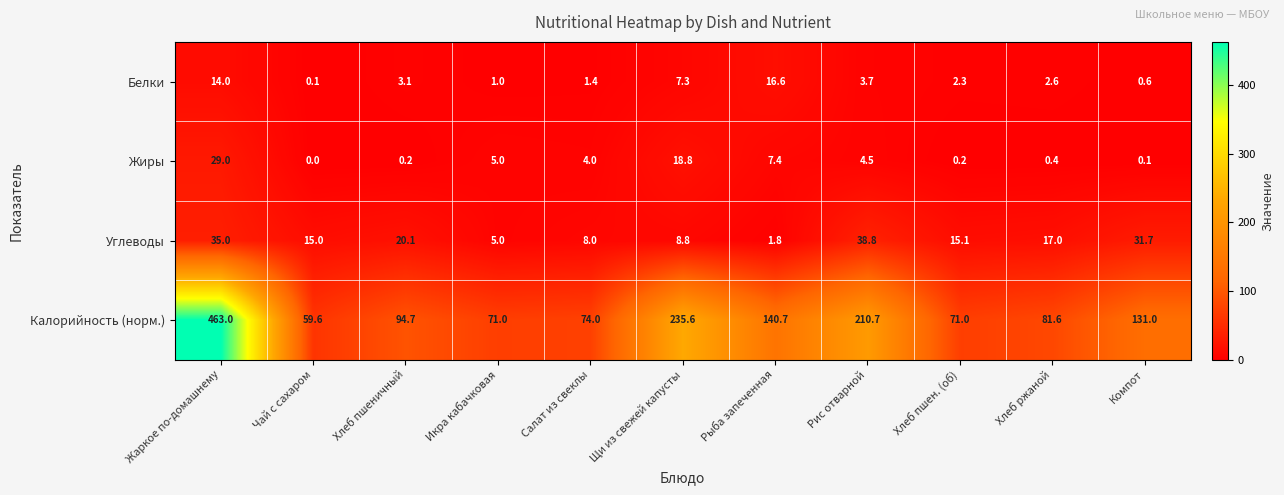

Which label corresponds to the smallest value in the chart?

Чай с сахаром